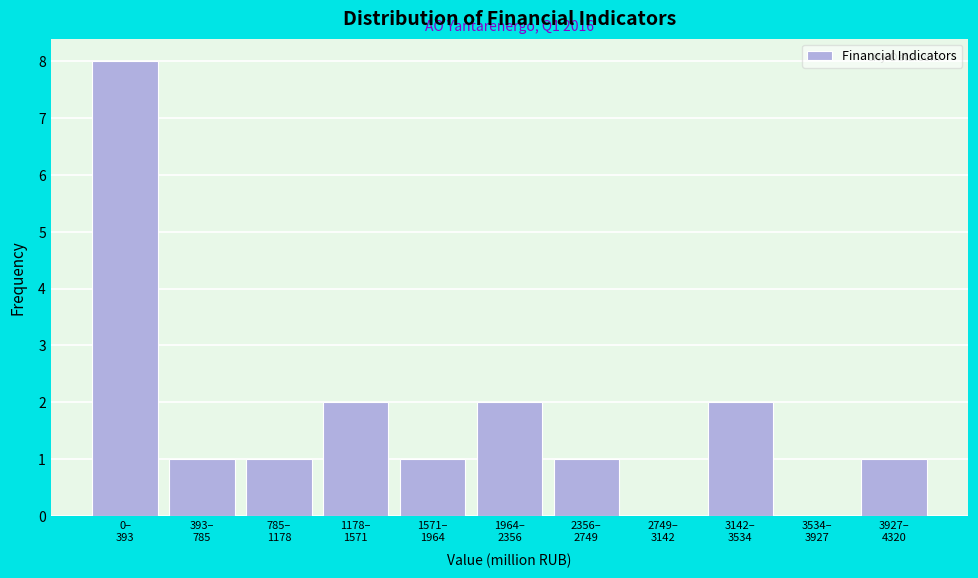

What is the maximum value shown in the chart?

8